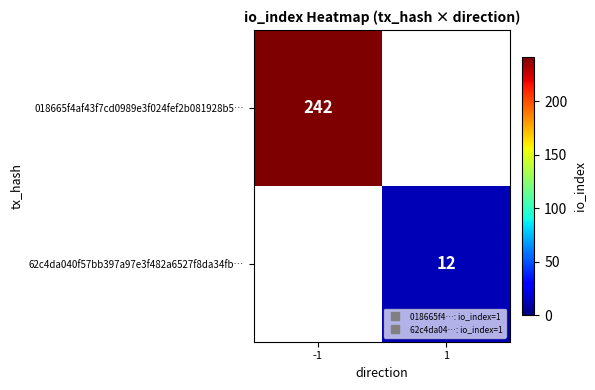

Which label corresponds to the largest value in the chart?

-1